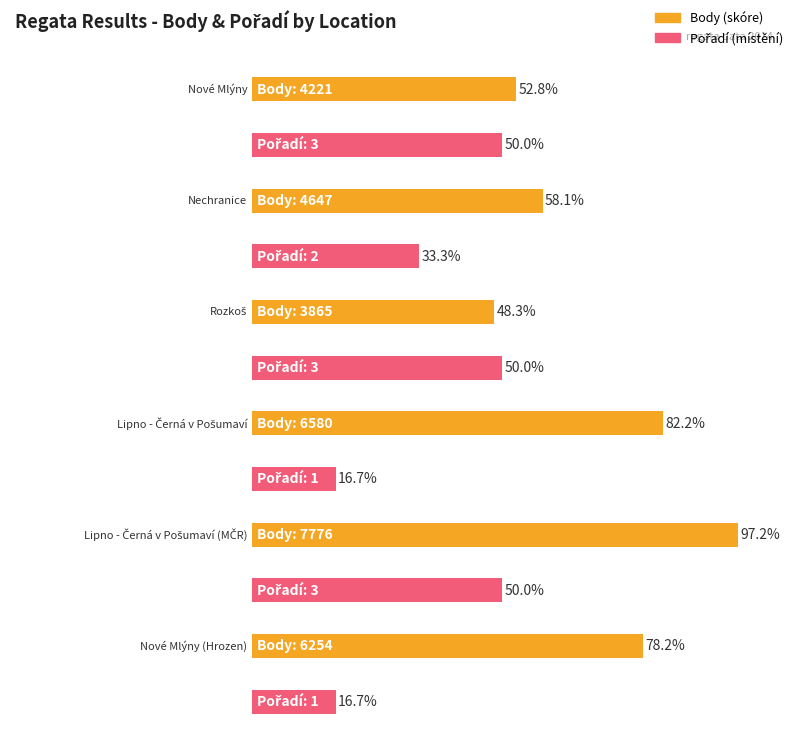

Between Nechranice and Nové Mlýny, which is larger?

Nechranice